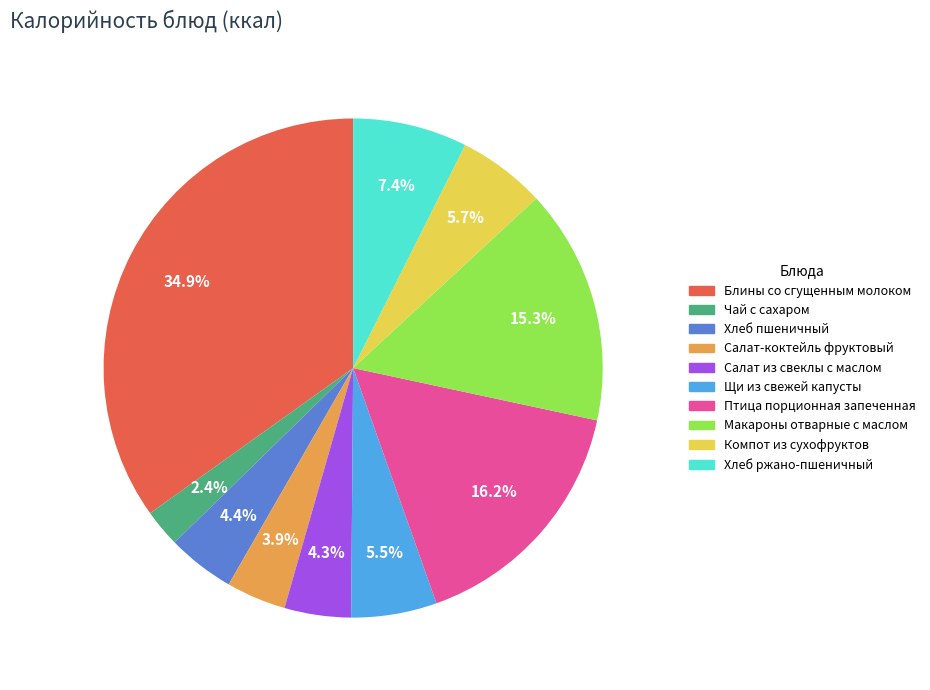

What is the smallest slice in the pie chart?

Чай с сахаром